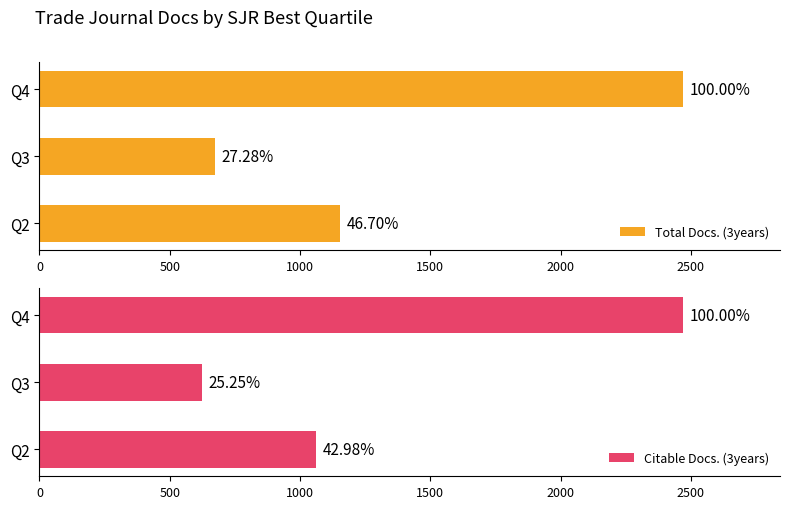

Is the value of Citable Docs. (3years) at Q2 greater than the value of Total Docs. (3years) at Q2?

No